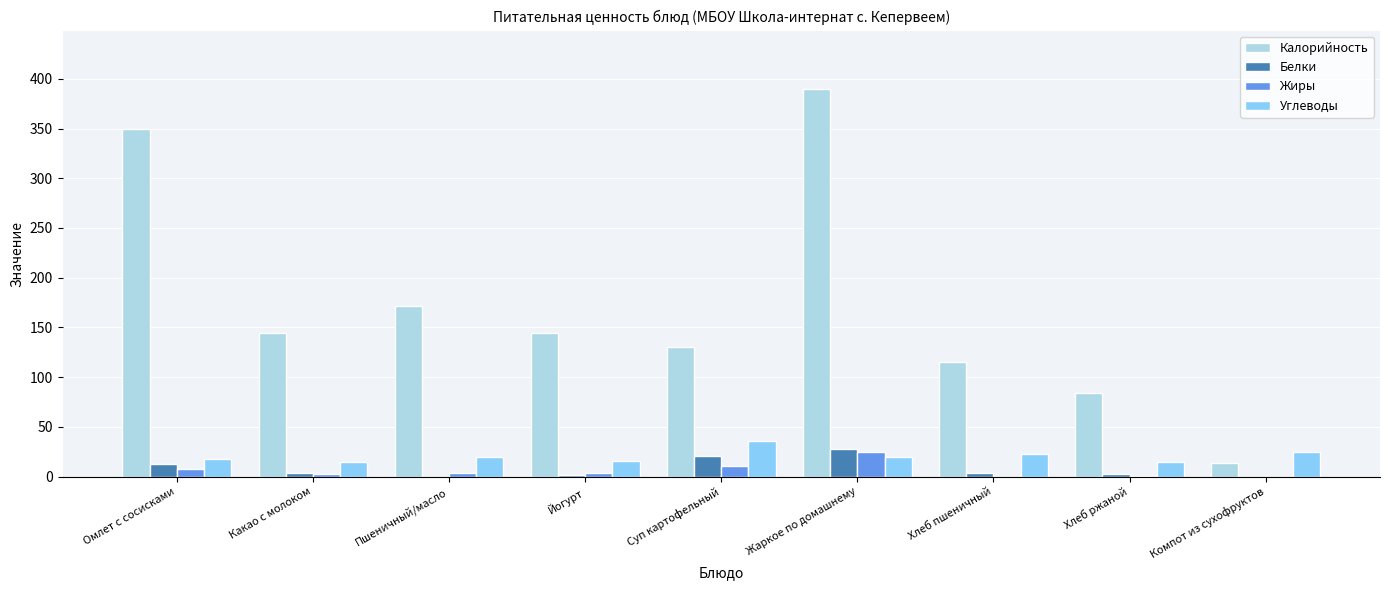

Between Омлет с сосисками and Суп картофельный, which series saw the biggest shift?

Калорийность